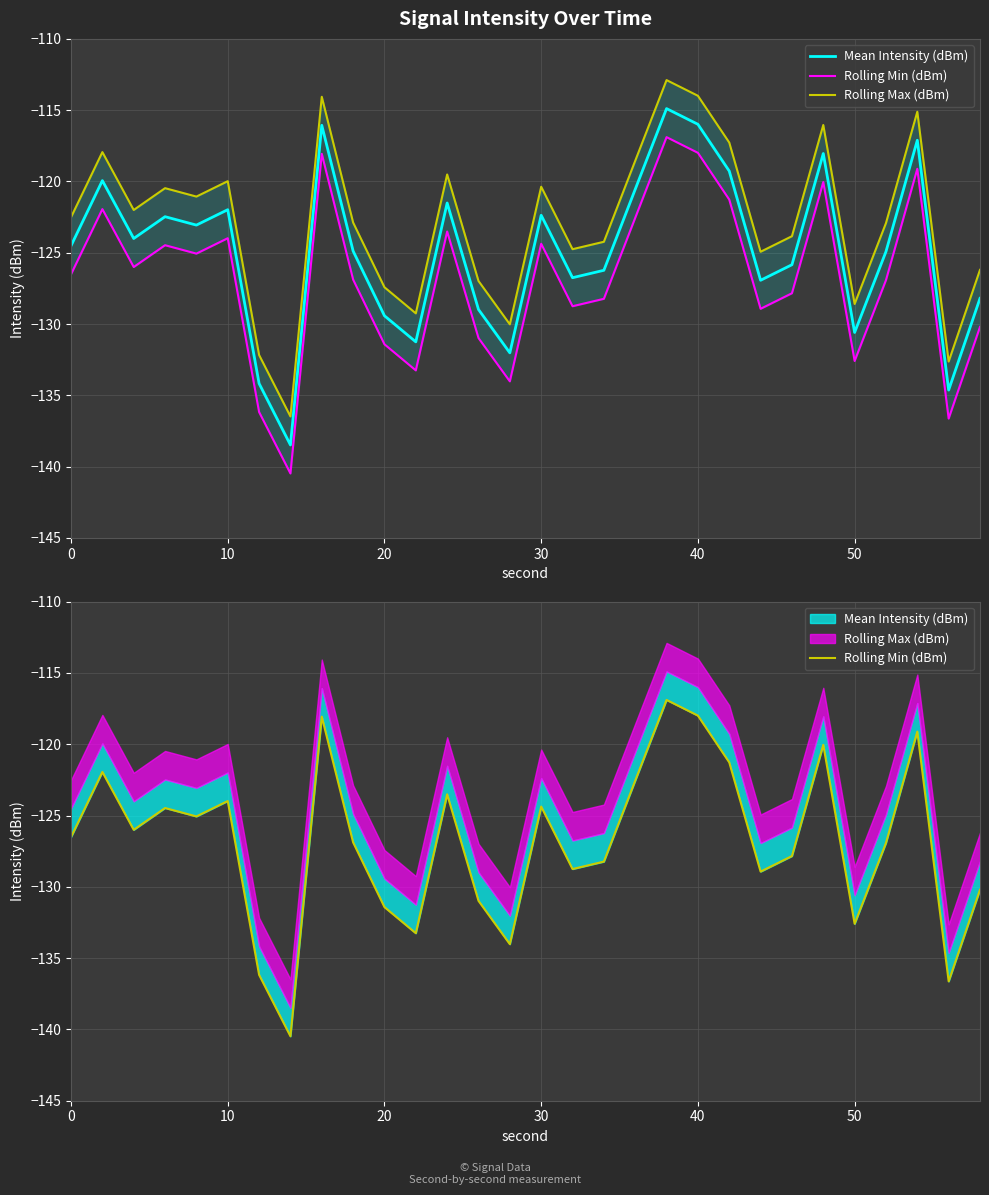

How many values in the Mean Intensity (dBm) series exceed -124?

13